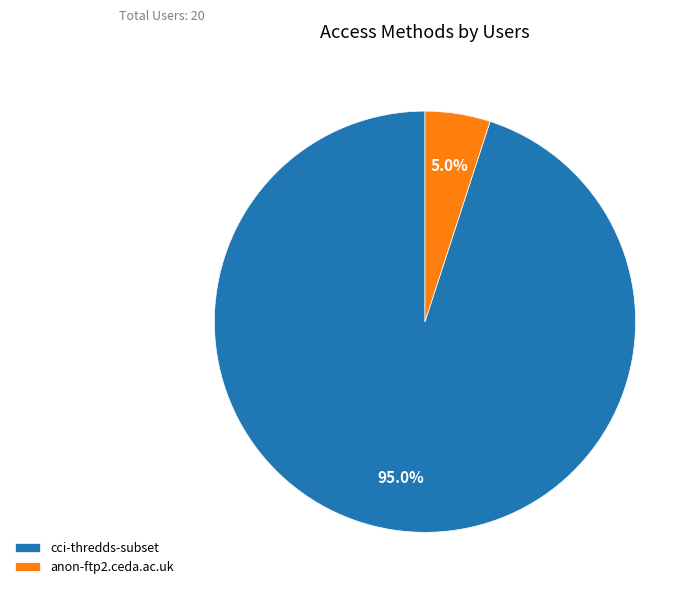

Which slice is the smallest?

anon-ftp2.ceda.ac.uk